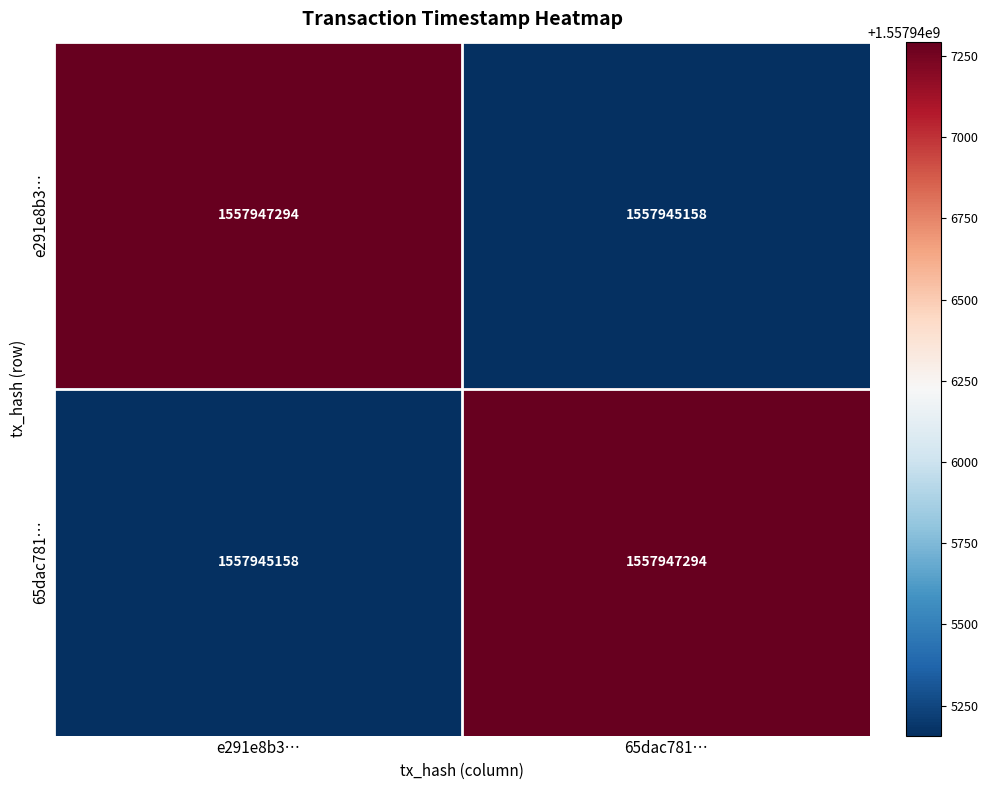

At which label does 65dac781… reach its minimum?

e291e8b3…